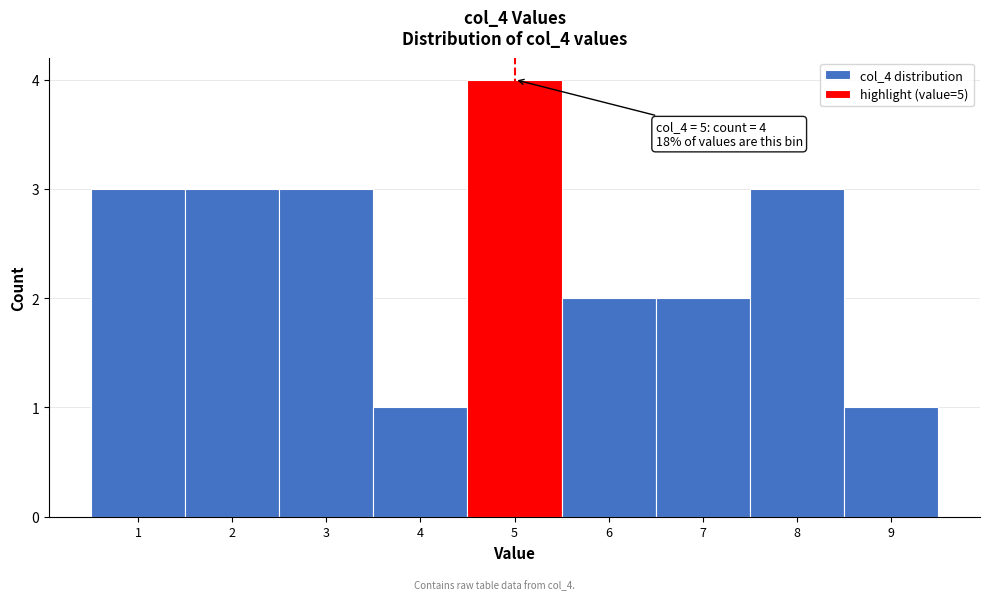

Over which range of the x-axis is the bar tallest?

4.5 to 5.5